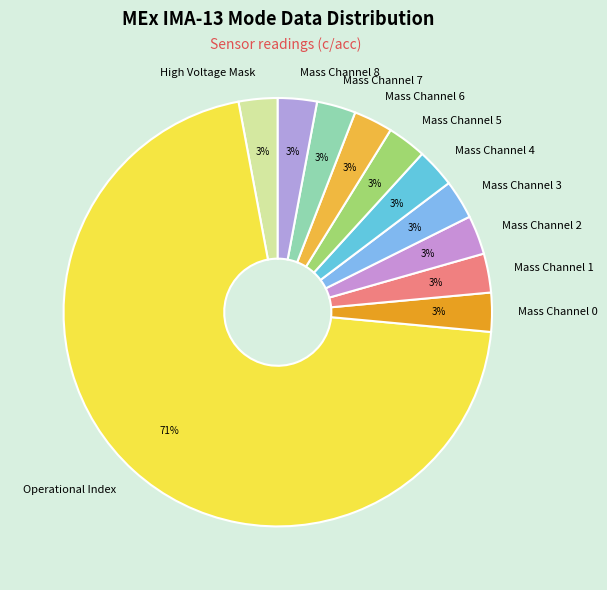

What is the largest slice in the pie chart?

Operational Index